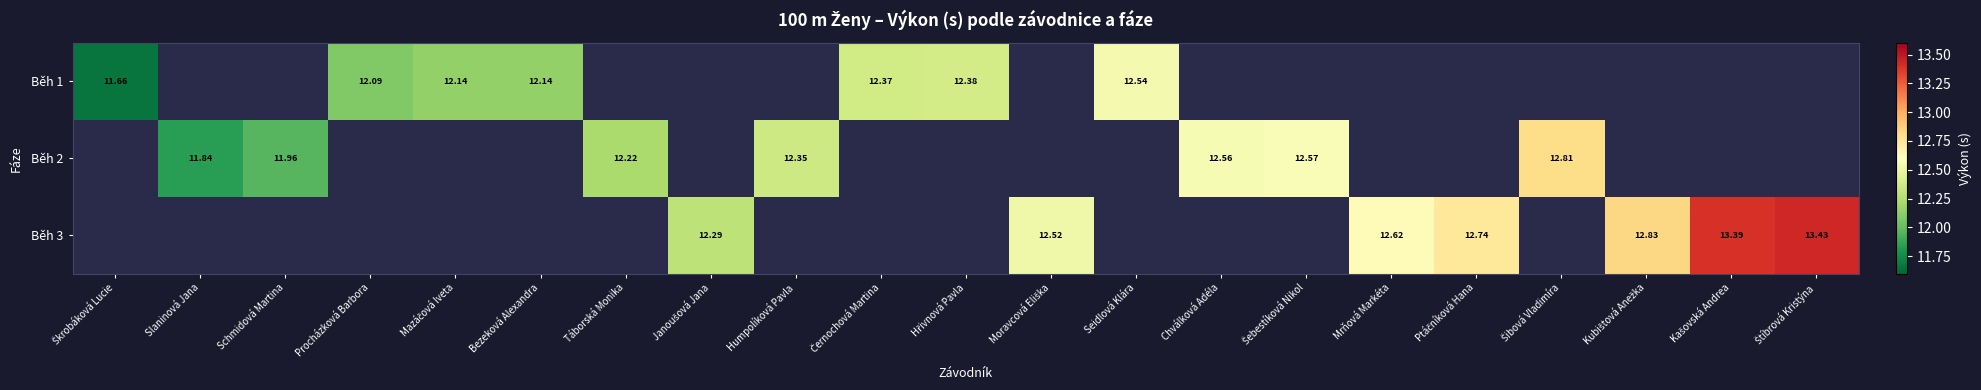

At which category does the chart reach its minimum across all series?

Škrobáková Lucie